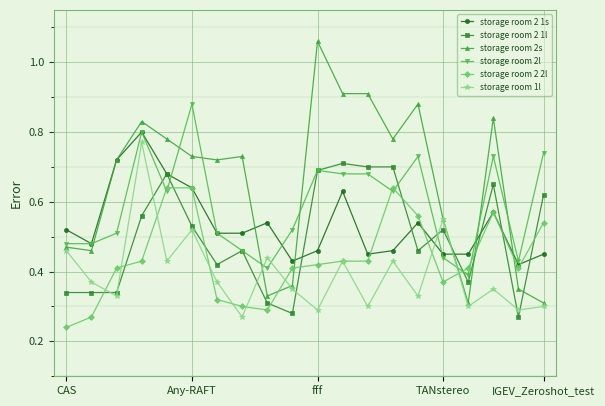

True or false: storage room 2s has more than 2 interior local peaks.

True